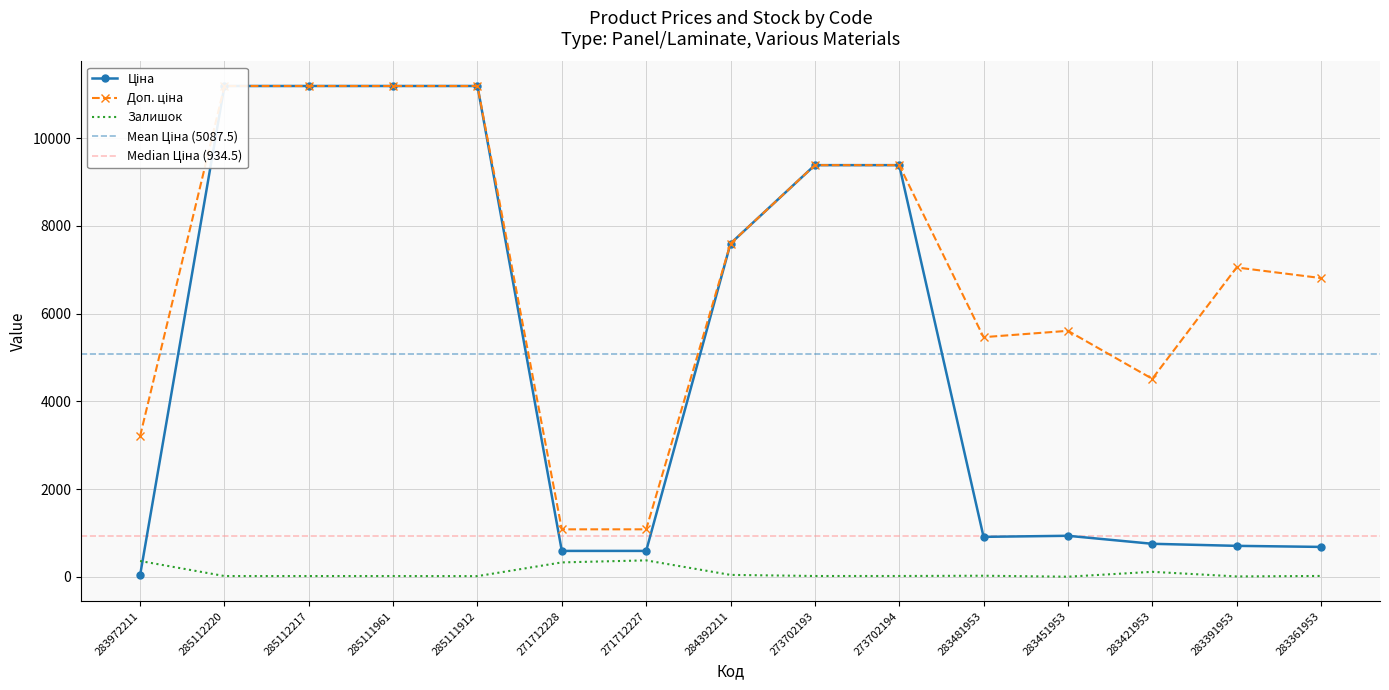

At which label does Ціна reach its peak?

285112220